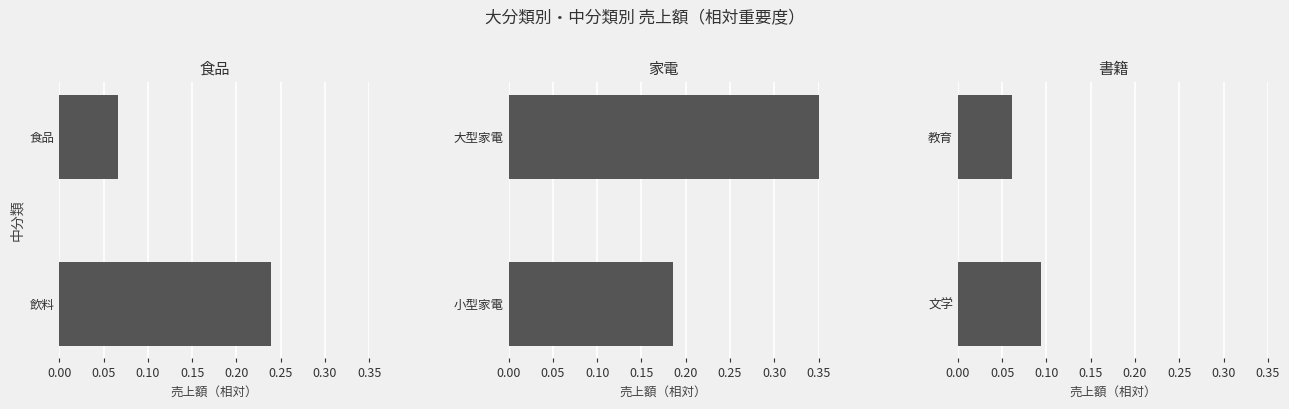

How many 書籍 values are between 0 and 1?

2